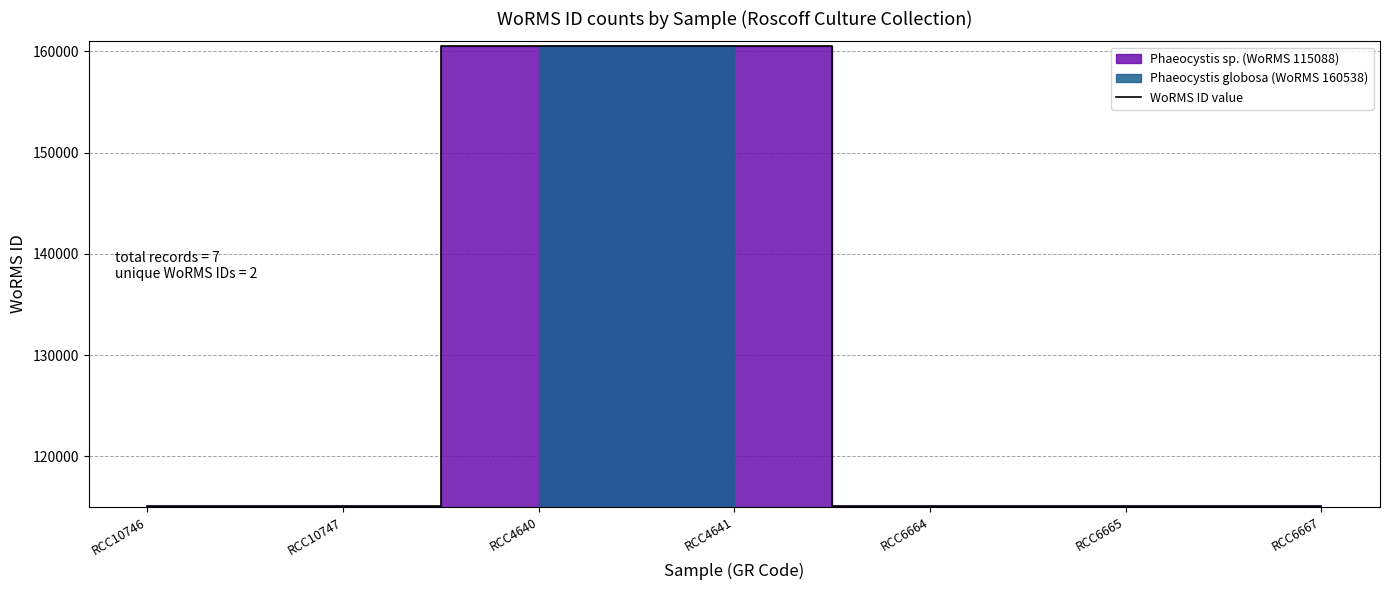

Rank the categories by value from lowest to highest.

RCC10746, RCC10747, RCC6664, RCC6665, RCC6667, RCC4640, RCC4641